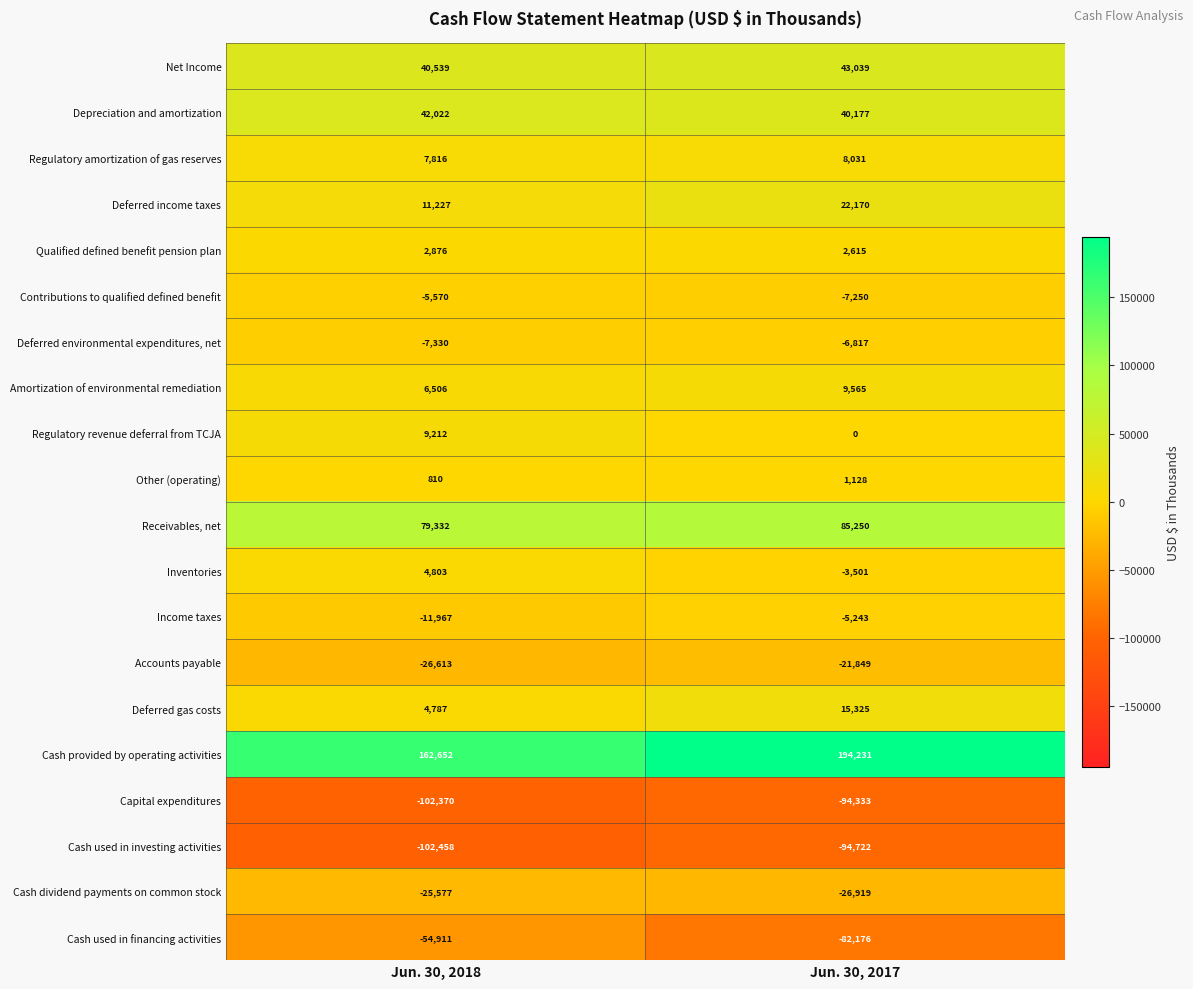

Which category has the highest value across all series?

Jun. 30, 2017